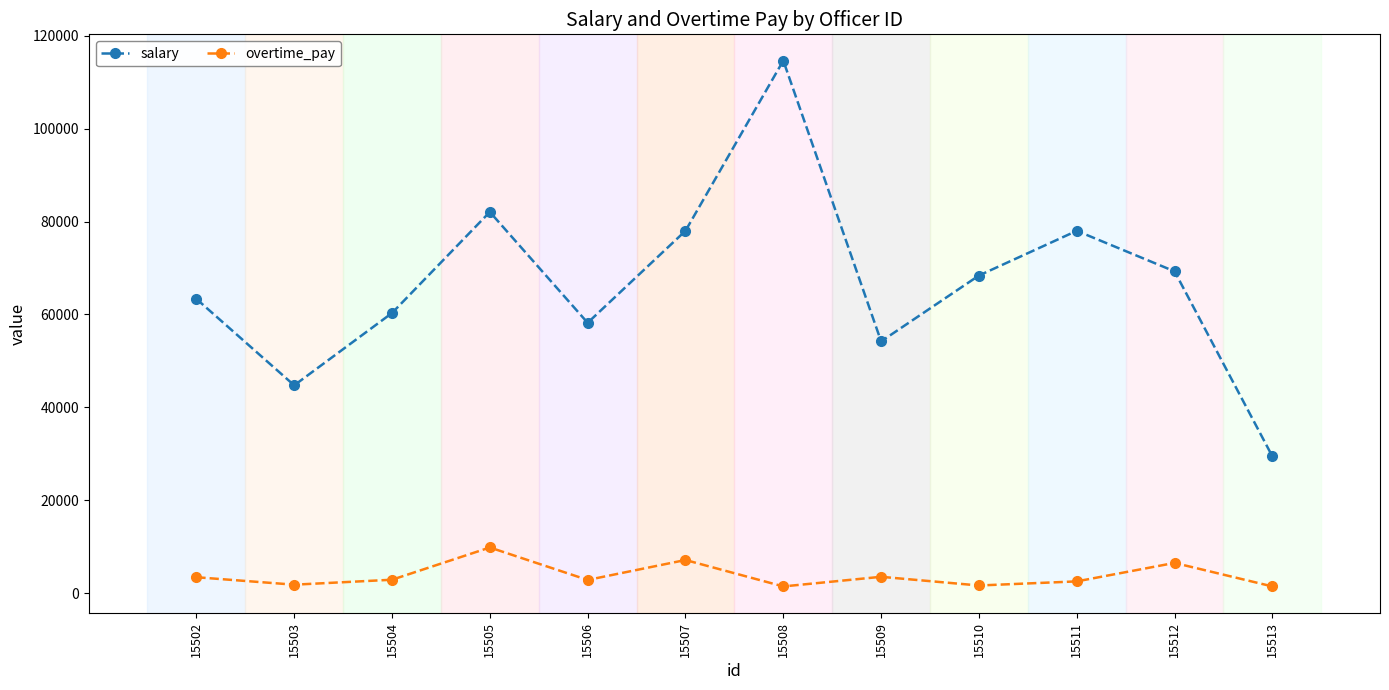

In overtime_pay, how many points are lower than both neighbors (excluding endpoints)?

4